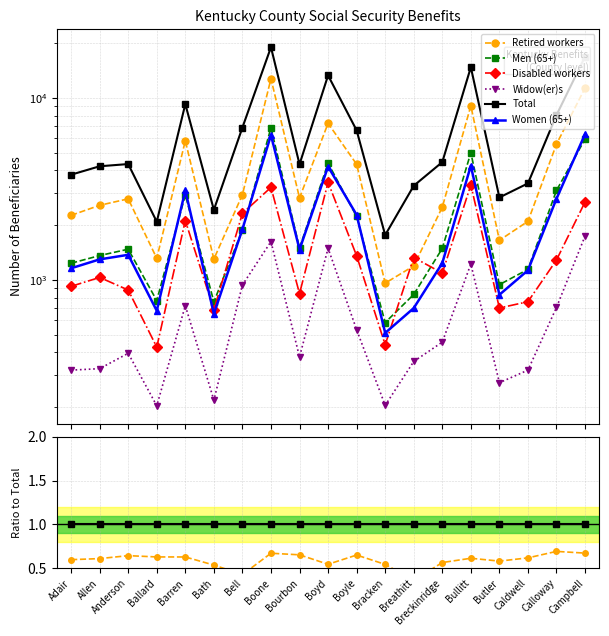

What are all the series names shown in the legend?

Retired workers, Men (65+), Disabled workers, Widow(er)s, Total, Women (65+)